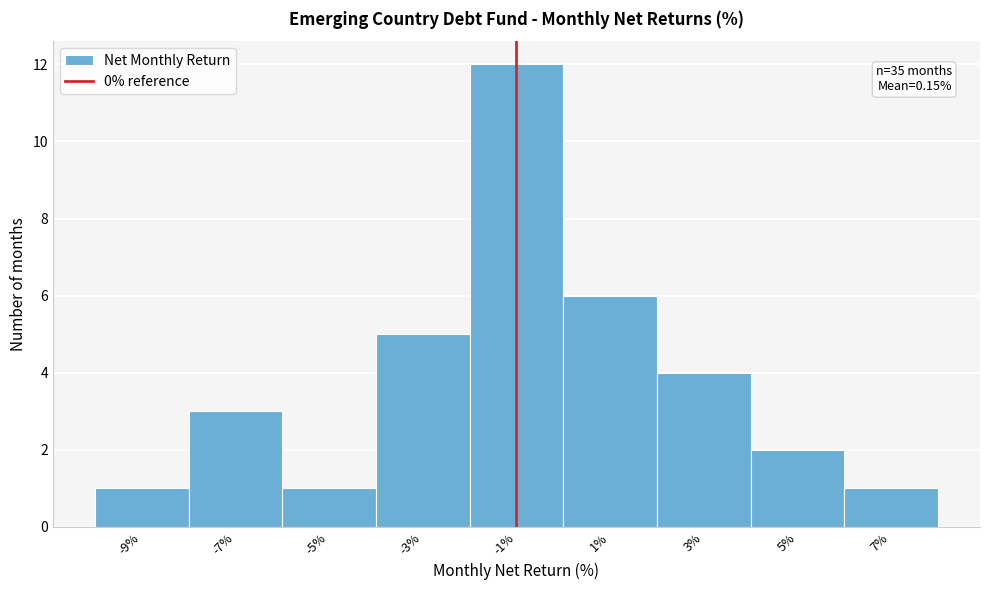

Reading left to right, list all the values displayed in this chart.

-9%=1	-7%=3	-5%=1	-3%=5	-1%=12	1%=6	3%=4	5%=2	7%=1